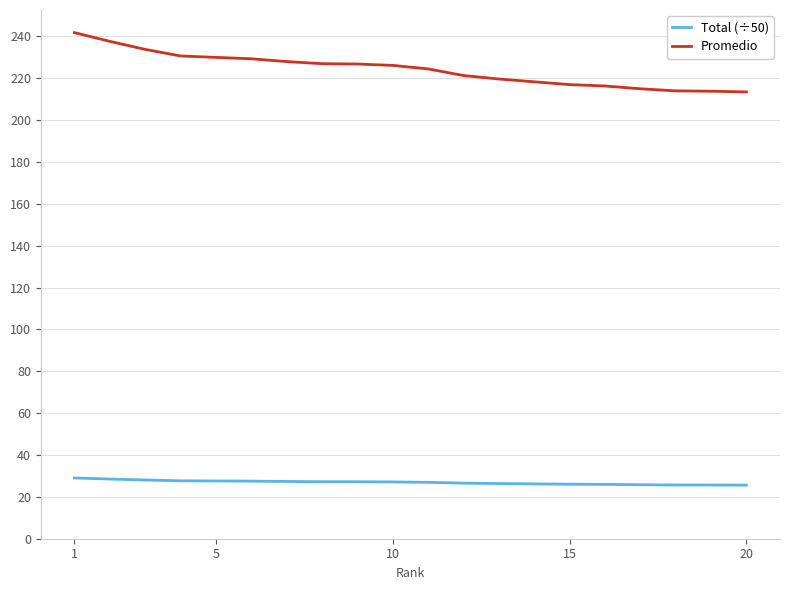

At how many categories does at least one series exceed 80?

20